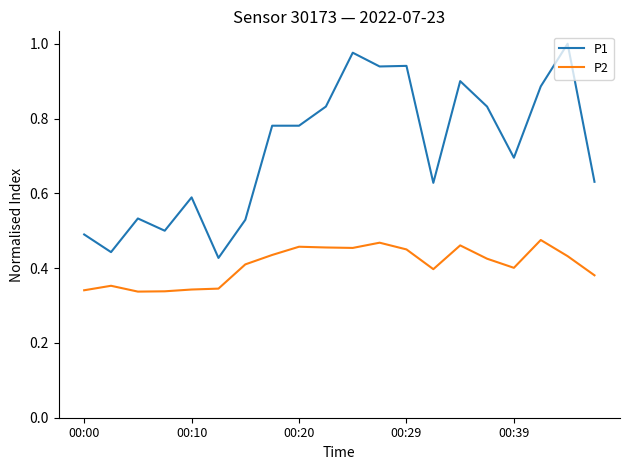

Count the number of data series in this chart.

2